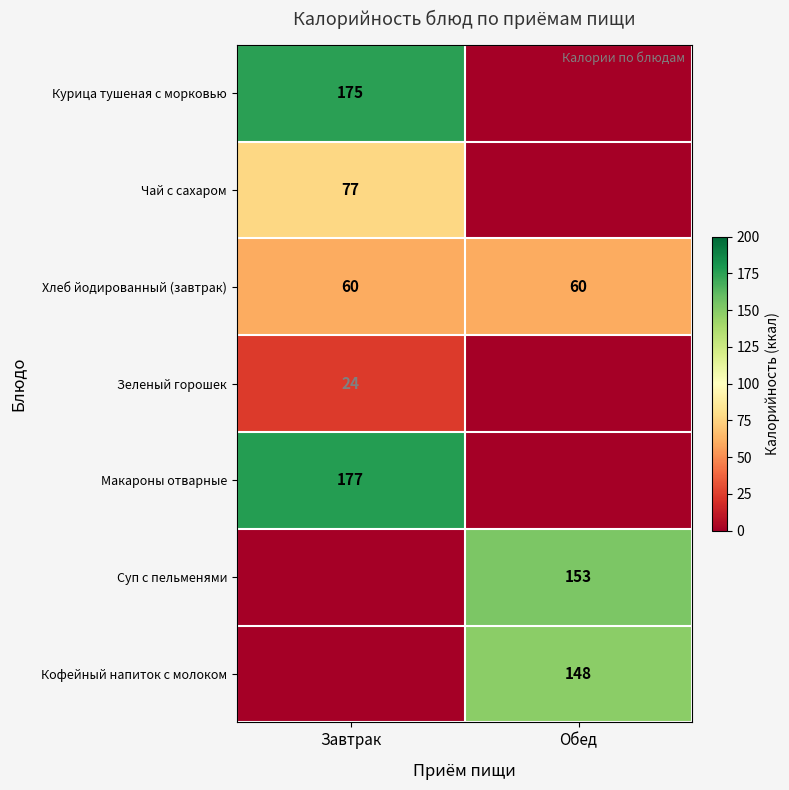

The Кофейный напиток с молоком series shows 148 at Обед. True or false?

True